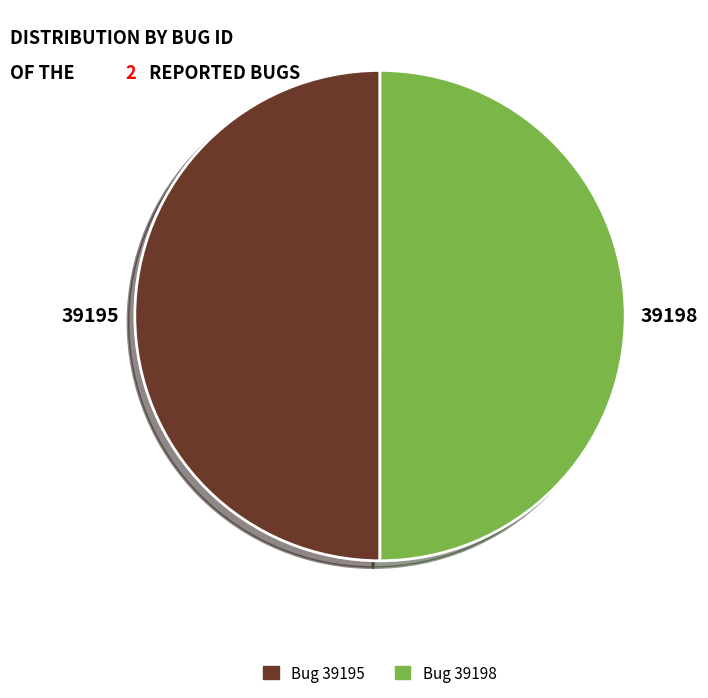

The Bug 39195 slice represents 50% of the pie. True or false?

True